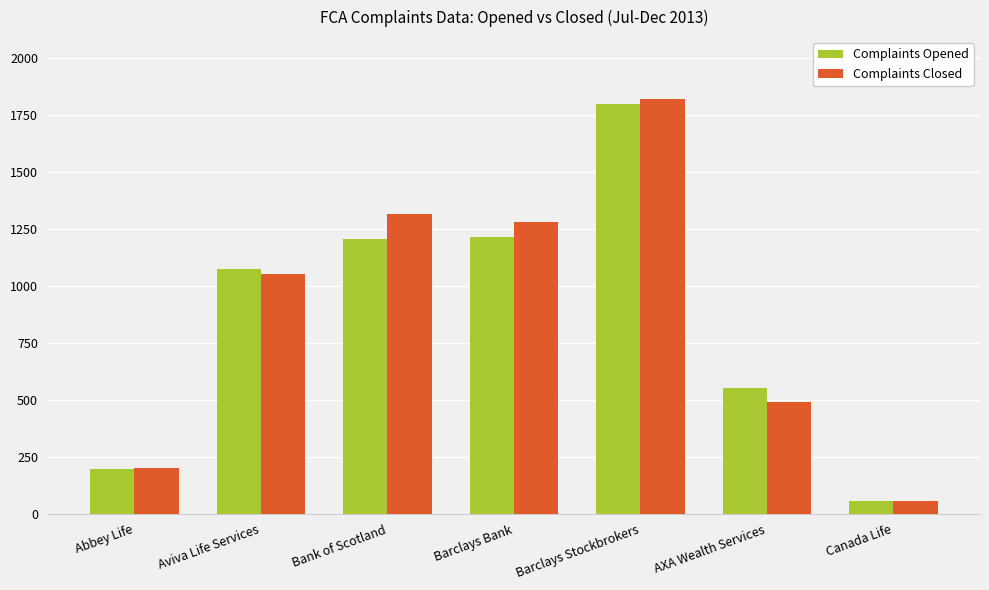

What value does the Complaints Closed series have at Barclays Bank, to the nearest 10?

1280